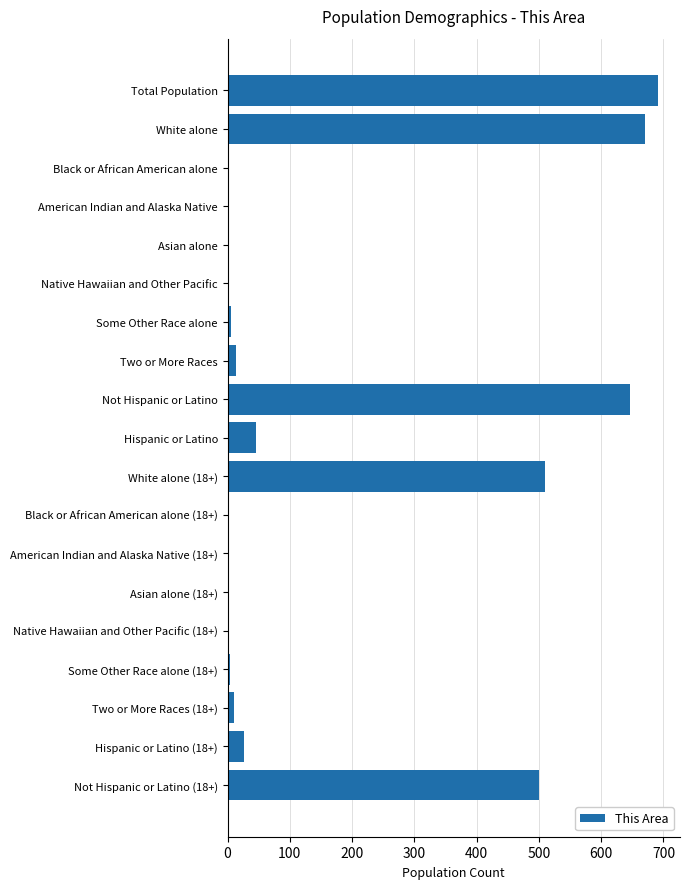

What is the sum of all values?

3128